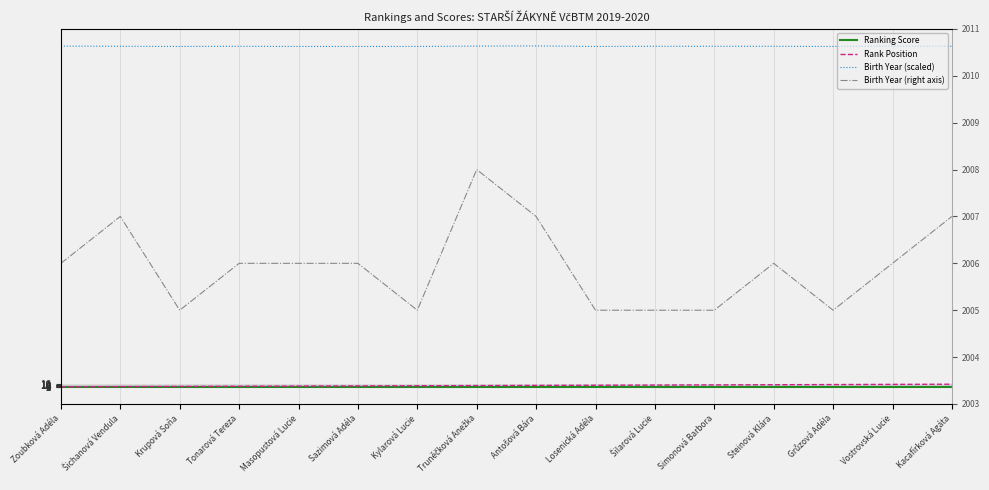

What is the spread (max minus min) of values at Krupová Soňa?

2005